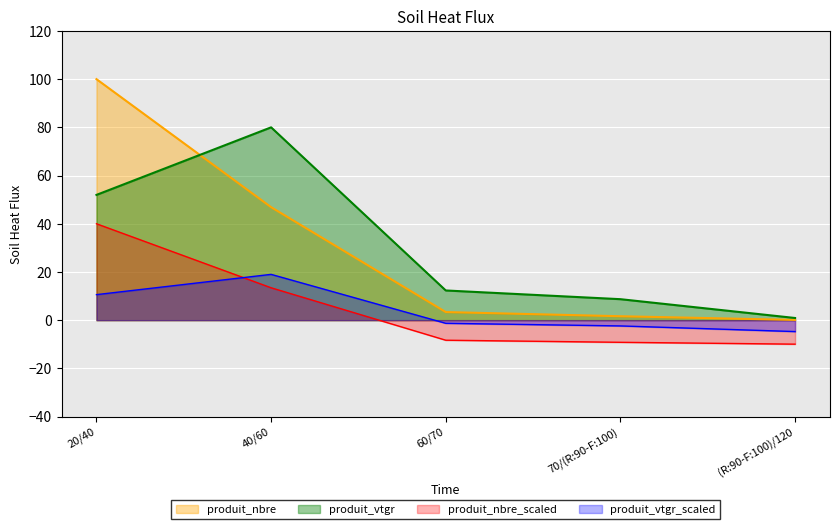

Rank the series by their maximum value, from lowest to highest.

produit_vtgr_scaled, produit_nbre_scaled, produit_vtgr, produit_nbre